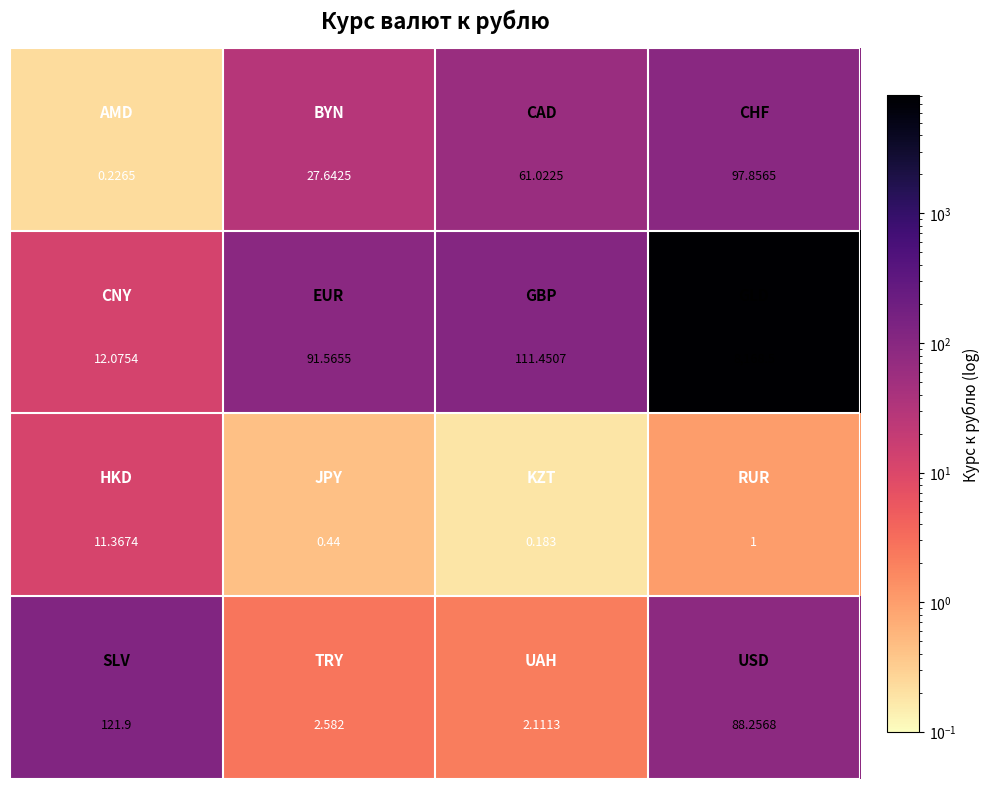

At how many categories does at least one series exceed 4816?

1